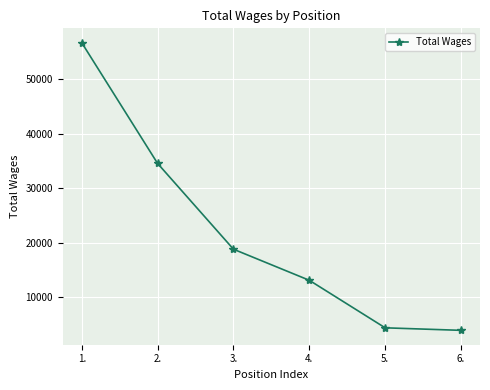

What is the maximum value shown in the chart?

56700